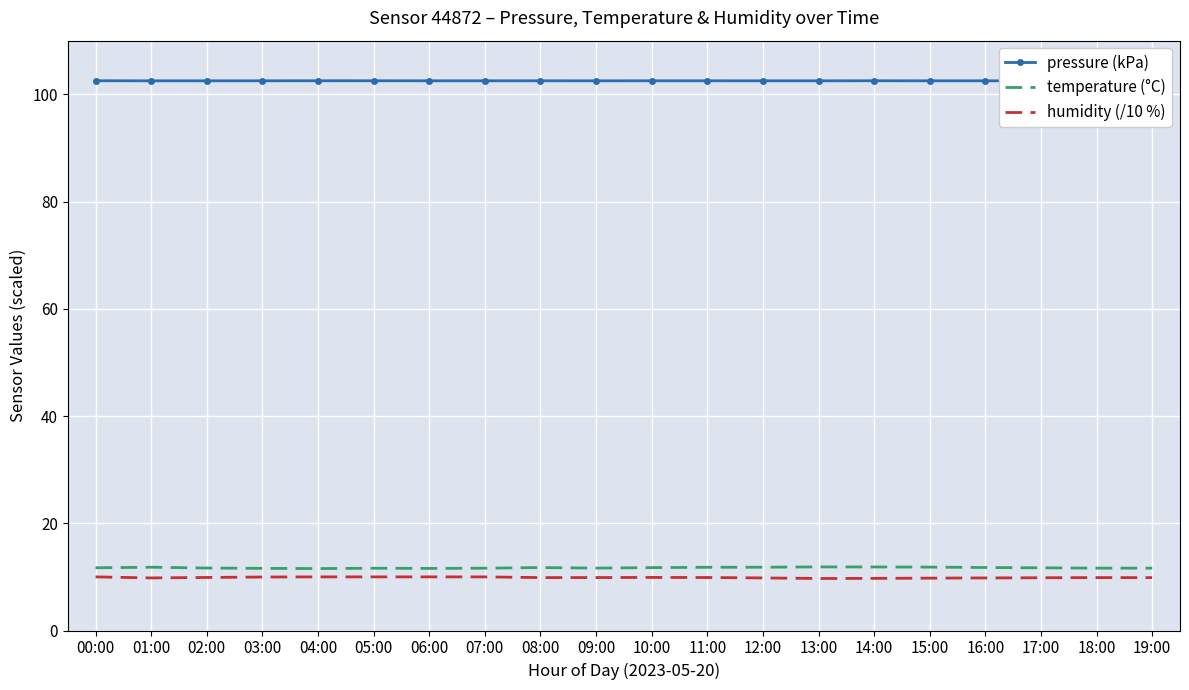

Reading right to left, what are all the values shown in this chart?

pressure (kPa): 102.5	102.5	102.5	102.5	102.5	102.5	102.5	102.5	102.5	102.5	102.5	102.5	102.5	102.5	102.5	102.5	102.5	102.5	102.5	102.5
temperature (°C): 11.6	11.6	11.7	11.8	11.8	11.8	11.9	11.8	11.8	11.7	11.6	11.7	11.6	11.6	11.6	11.6	11.6	11.7	11.8	11.7
humidity (/10 %): 9.9	9.9	9.8	9.8	9.8	9.7	9.7	9.8	9.9	9.9	9.9	9.9	10.0	10.0	10.0	10.0	10.0	9.9	9.8	10.0